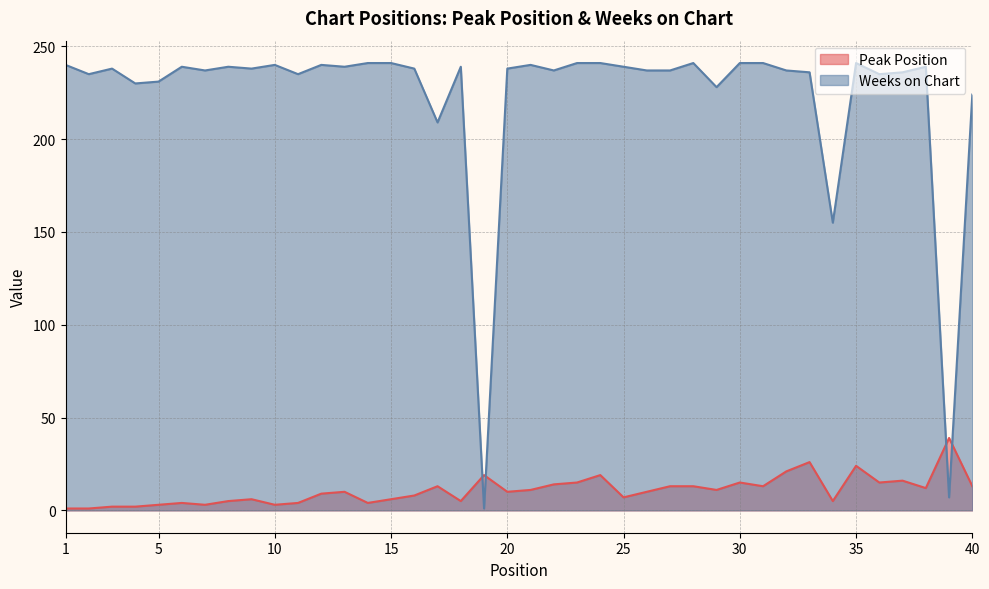

Which series has the largest range (max minus min)?

Weeks on Chart